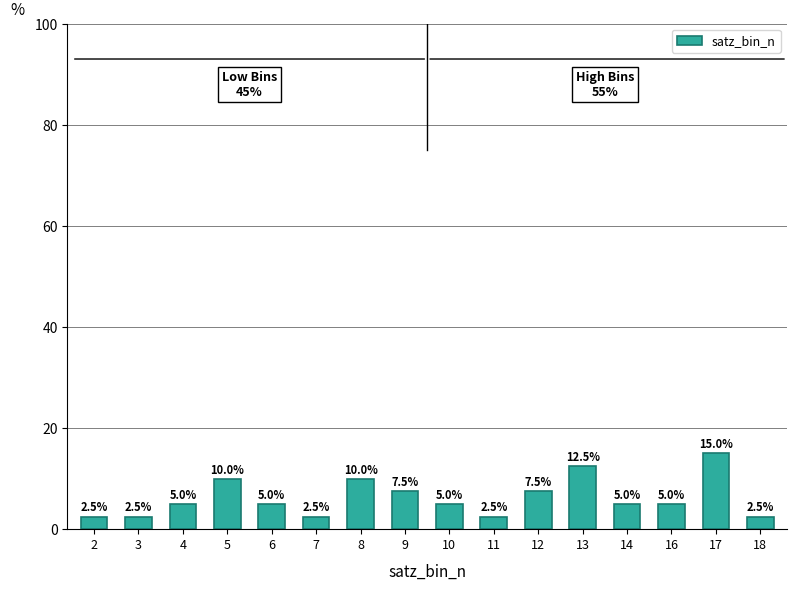

Reading right to left, list all the values displayed in this chart.

2.5	15.0	5.0	5.0	12.5	7.5	2.5	5.0	7.5	10.0	2.5	5.0	10.0	5.0	2.5	2.5